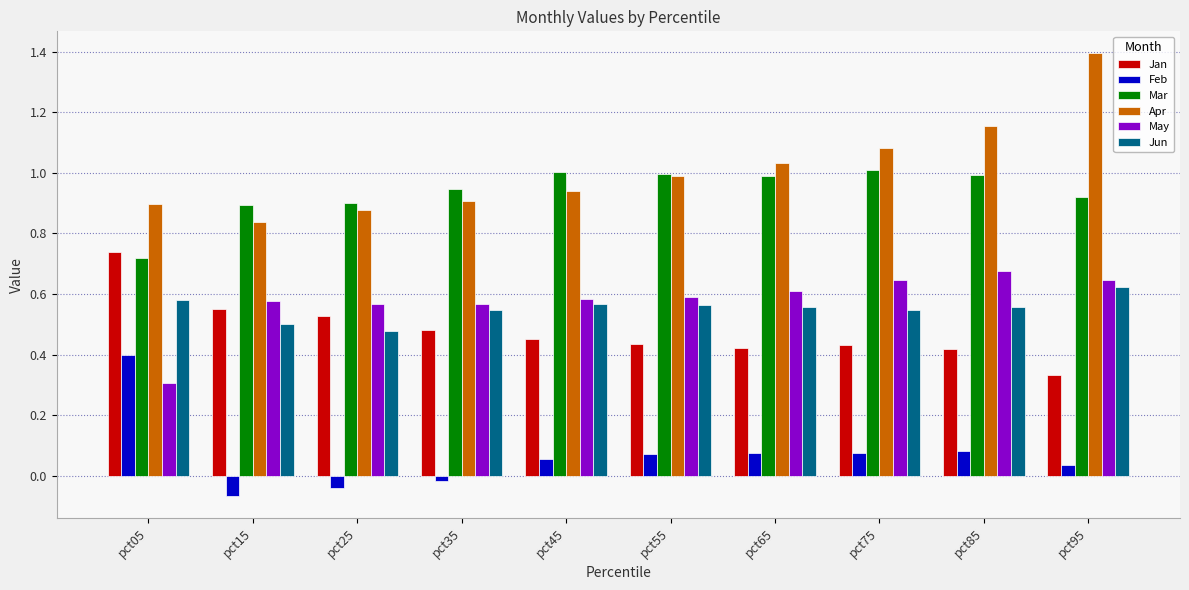

Which series has the largest total across all categories?

Apr